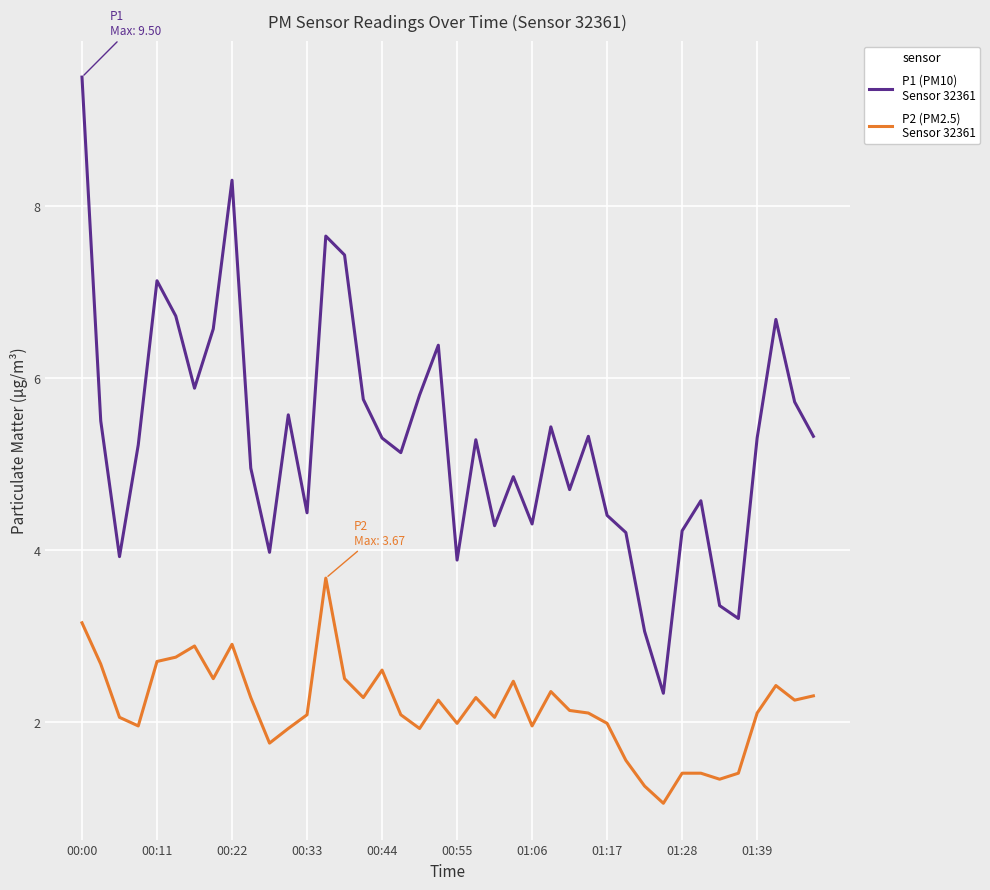

What is the minimum value shown in the chart?

1.1